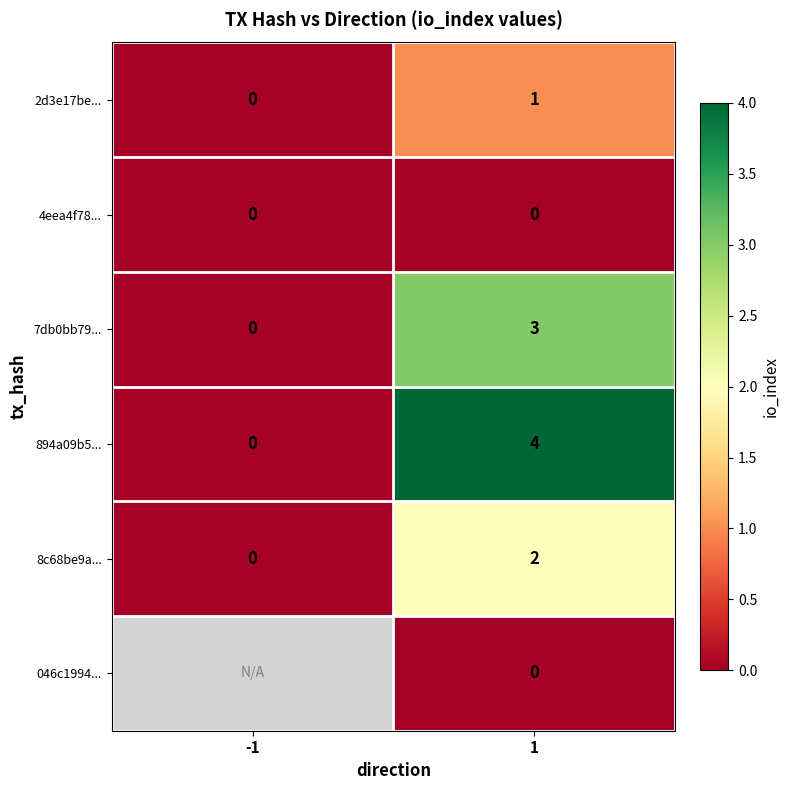

Is it true that 894a09b5... equals 4 at 1?

True